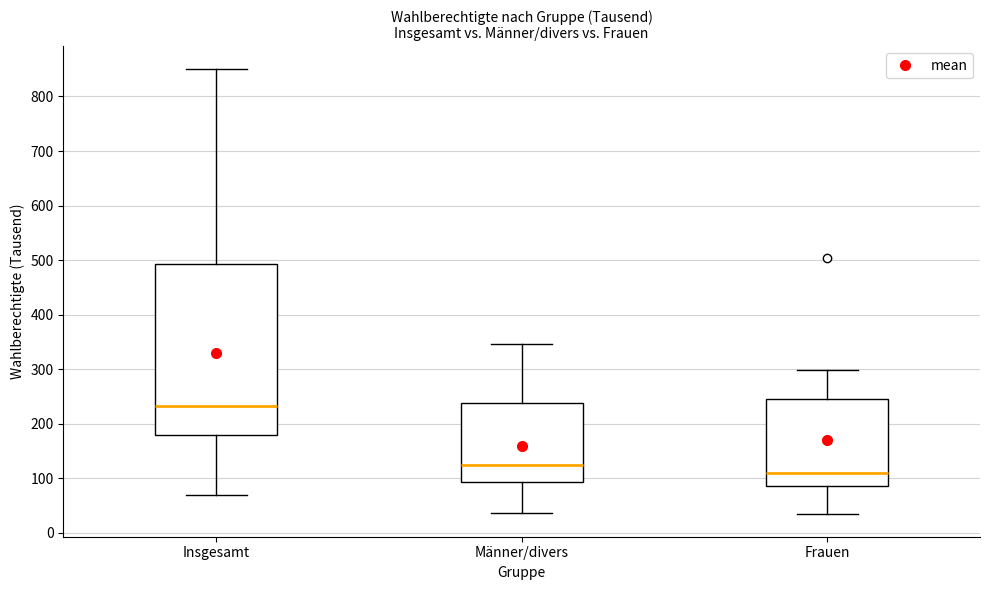

Where is the upper edge of the box for Insgesamt on the y-axis? The values are not printed on the chart, so give them approximately, as read against the axis.

490